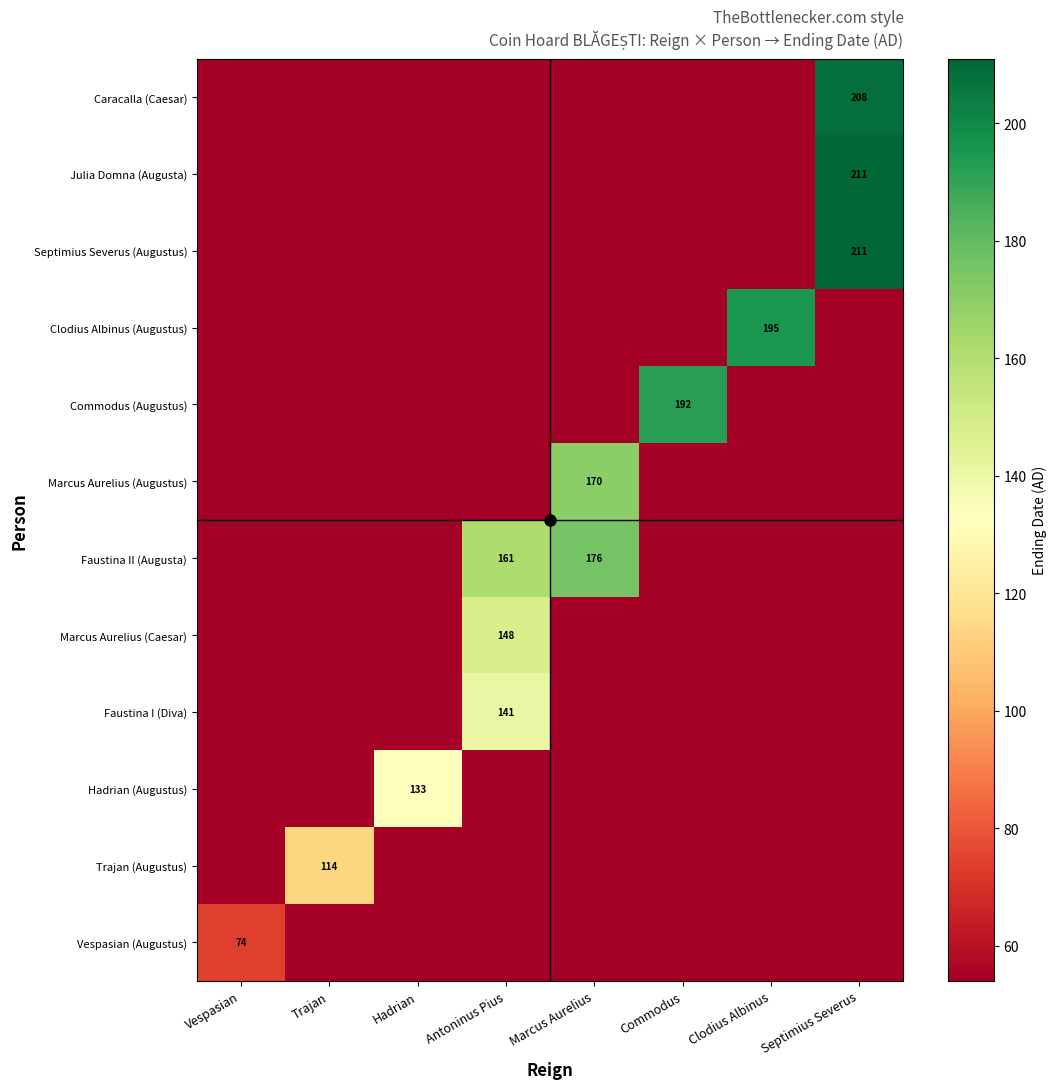

Which category has the highest value across all series?

Septimius Severus